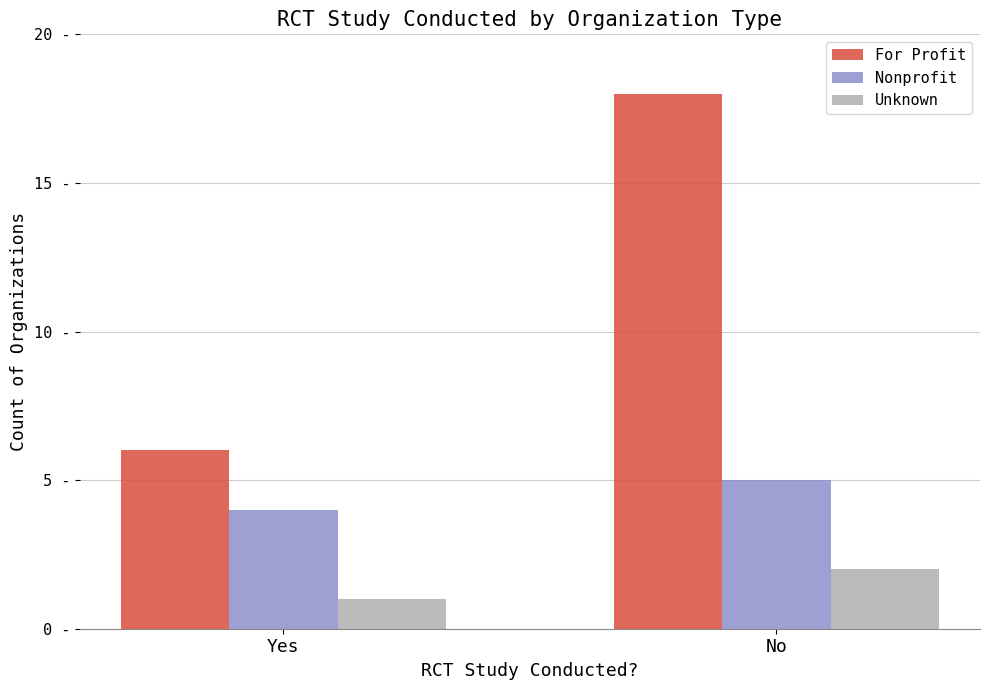

Reading left to right, list all the values displayed in this chart.

For Profit: Yes=6	No=18
Nonprofit: Yes=4	No=5
Unknown: Yes=1	No=2